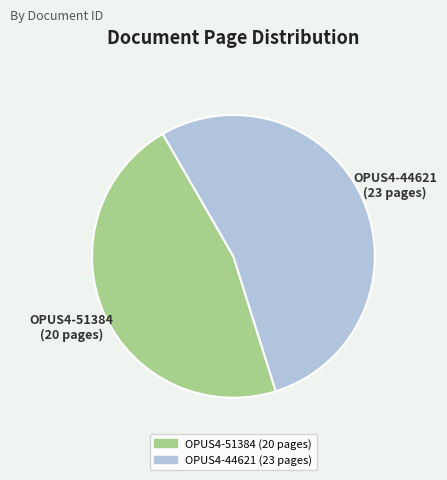

Which has a higher value, OPUS4-51384 or OPUS4-44621?

OPUS4-44621